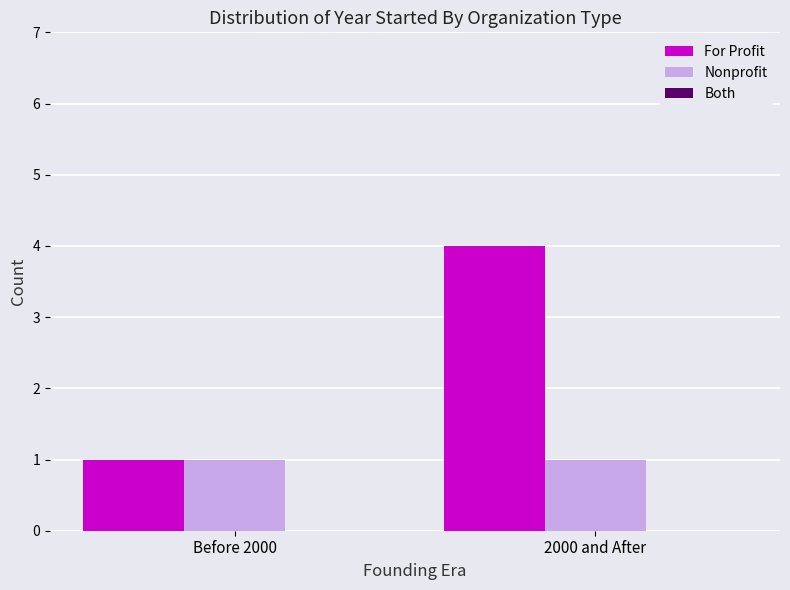

Which series has the largest range (max minus min)?

For Profit